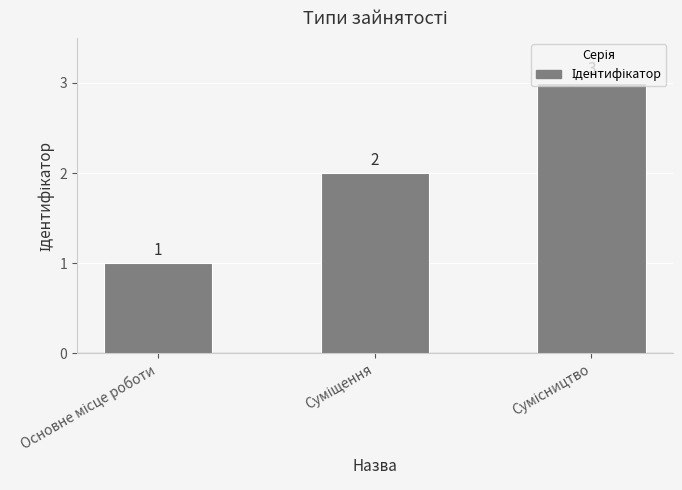

What is the sum of all values?

6